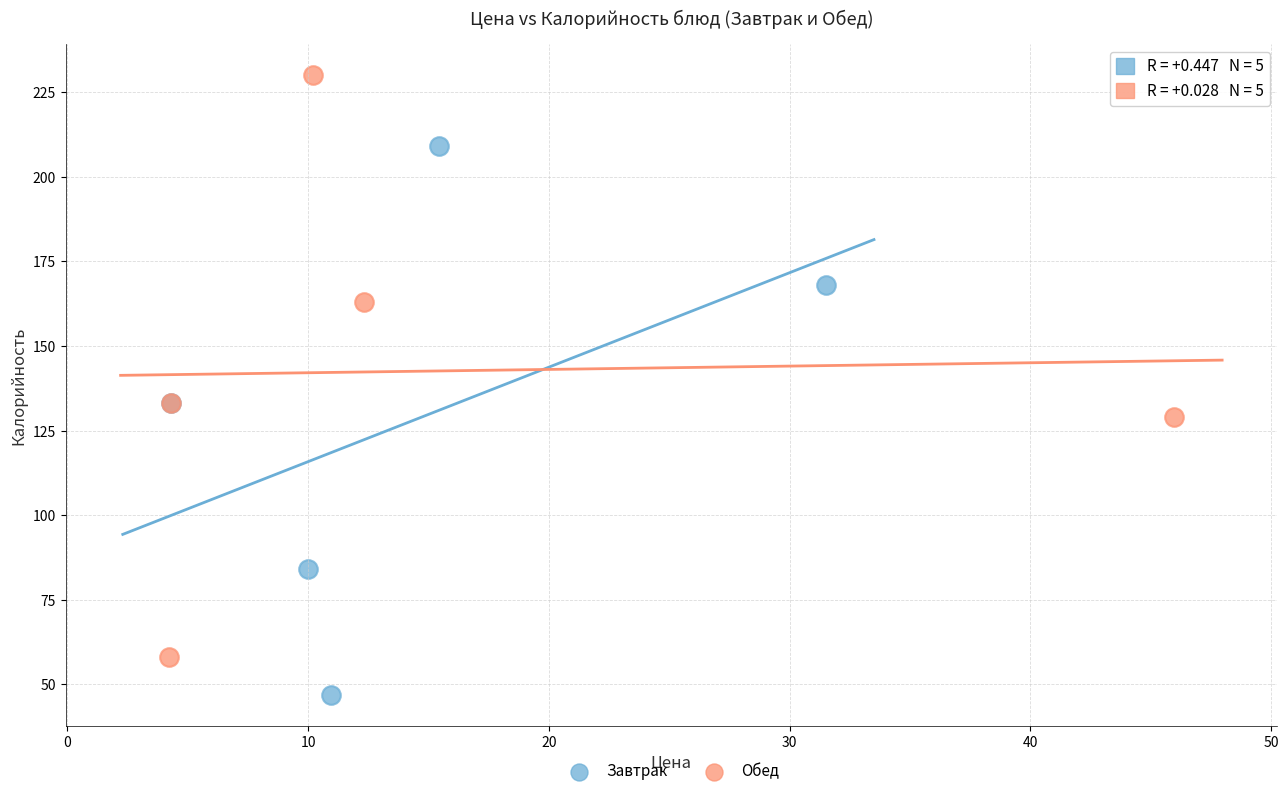

Which series contains the highest Y value?

Обед